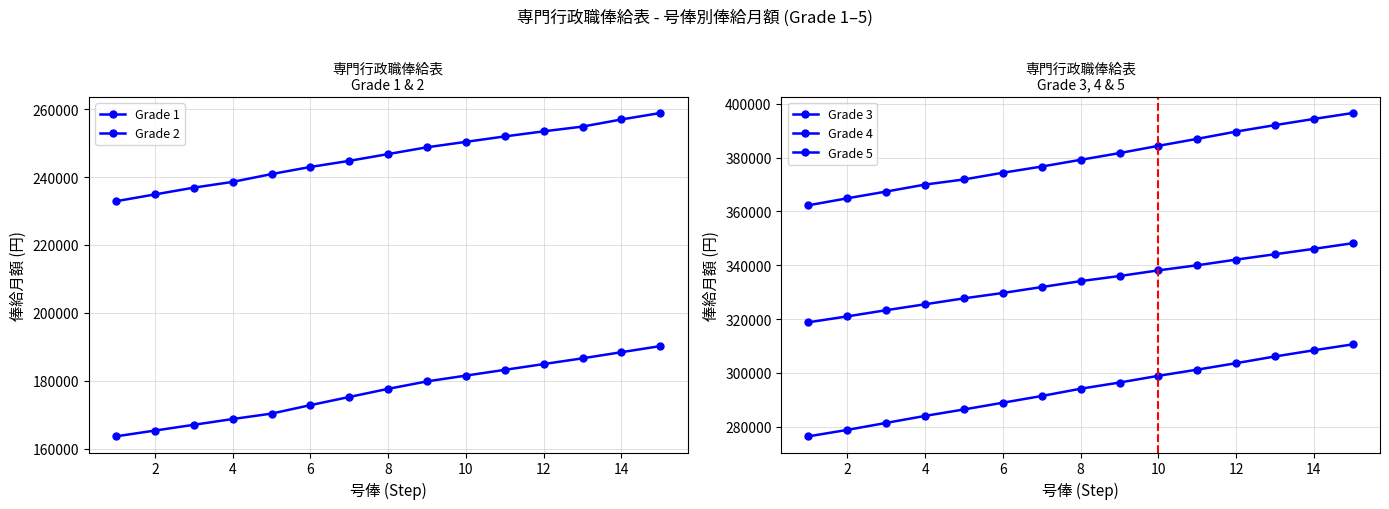

True or false: Grade 3 has a value of 510415 at 14.

False